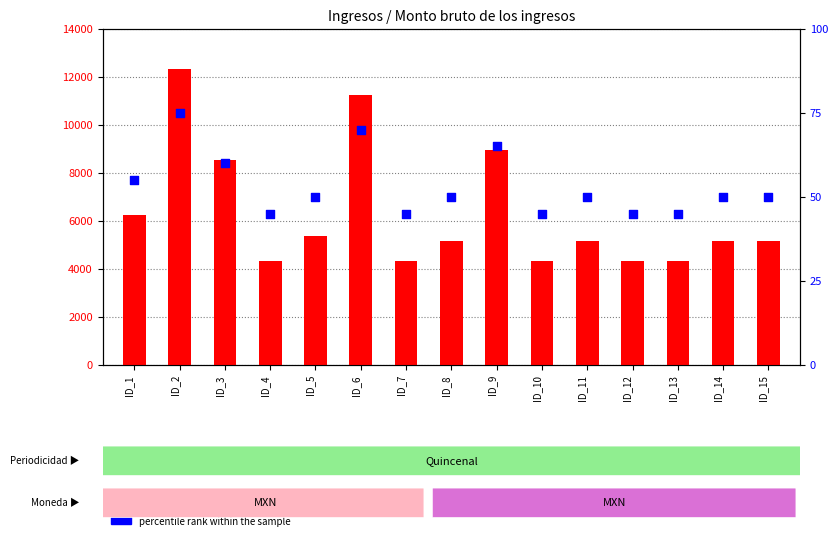

Which series contains the lowest Y value?

percentile rank within the sample